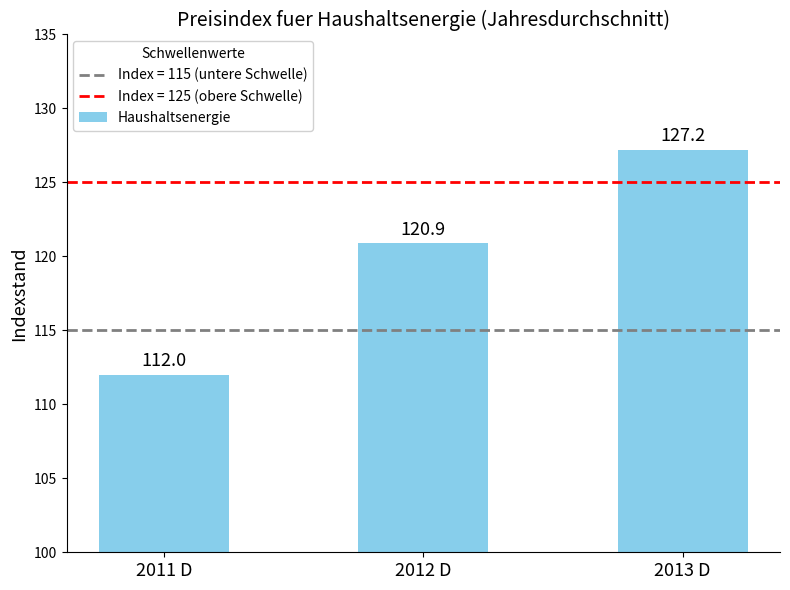

Where does the data first go above 120?

2012 D